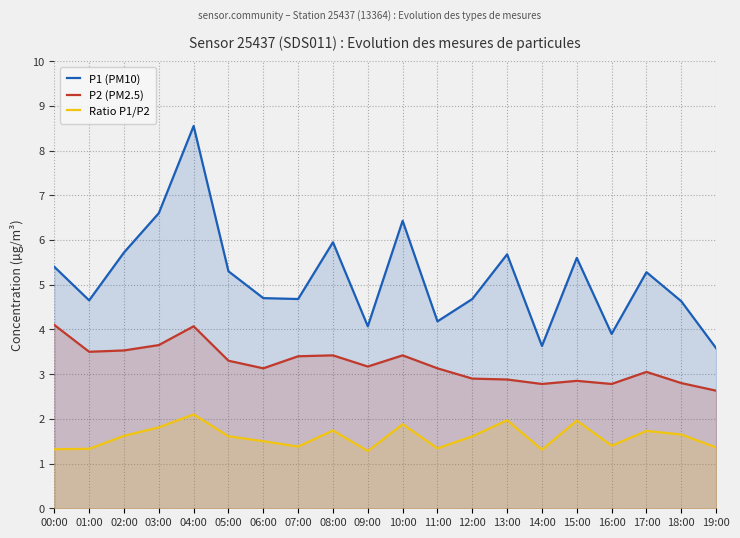

Which series has the largest total across all categories?

P1 (PM10)